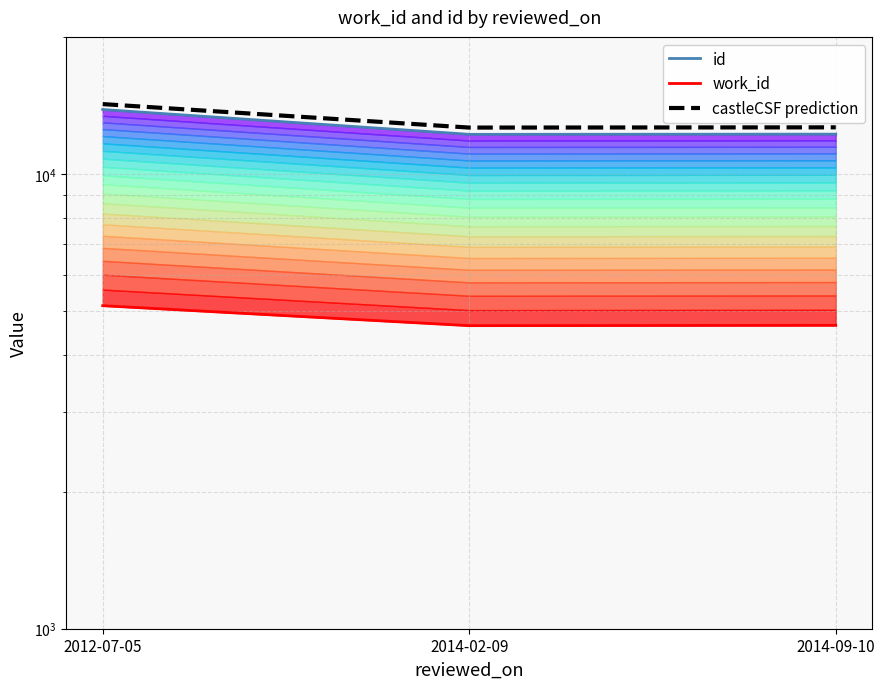

What is the label of the 2nd point from the right?

2014-02-09